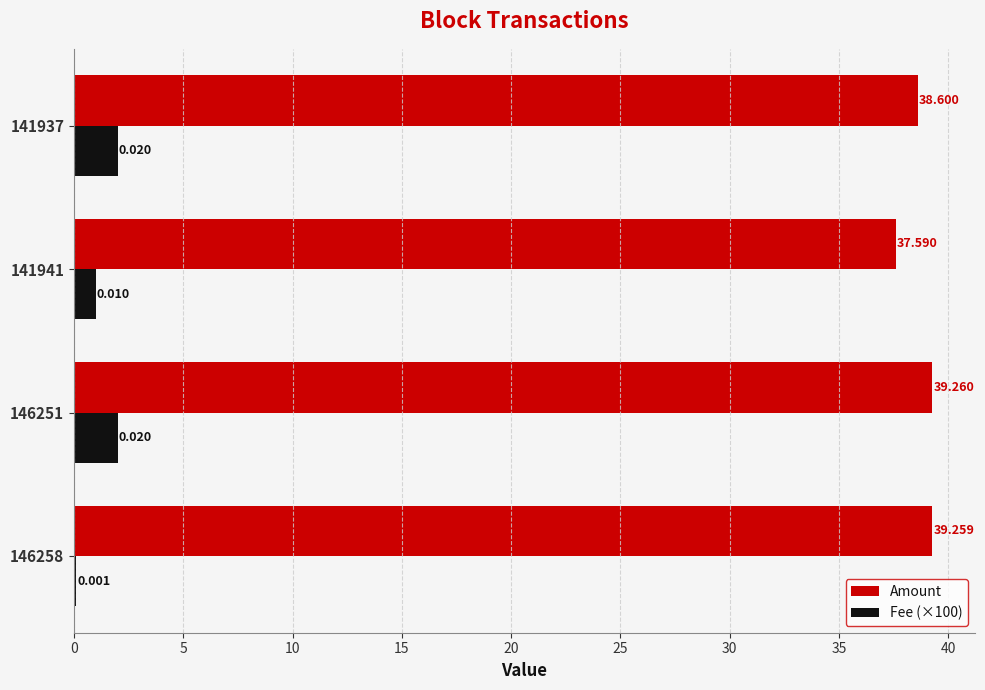

At which category is the sum across all series the highest?

146251